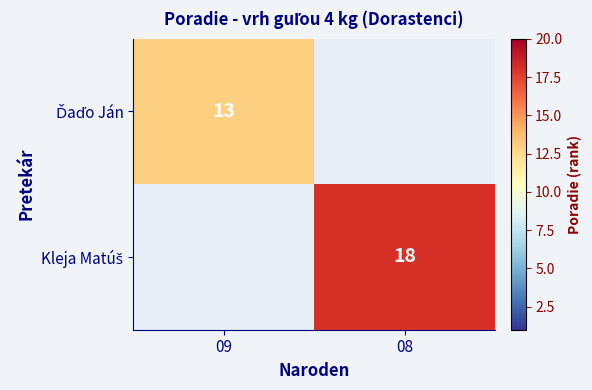

Which series has the widest spread of values?

Kleja Matúš